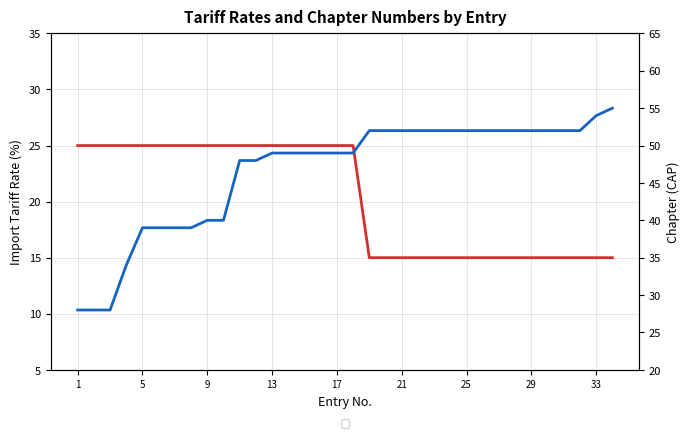

How many values in the Chapter No. (R) series are below 49?

12